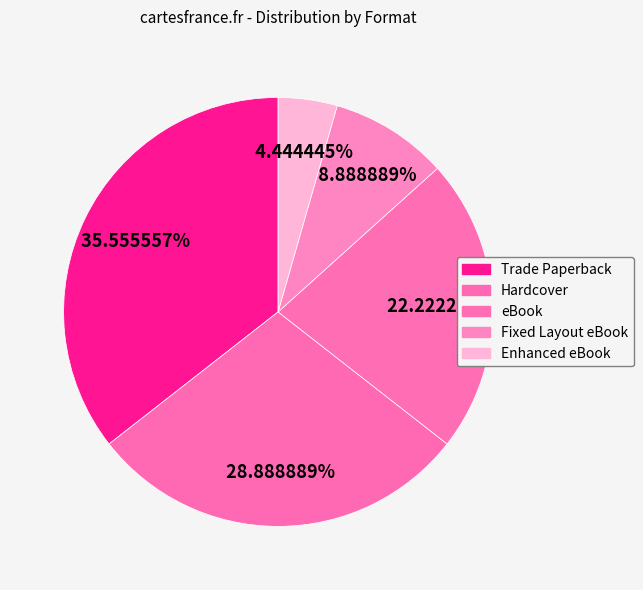

Combined, what portion of the pie is eBook and Trade Paperback?

57.8%